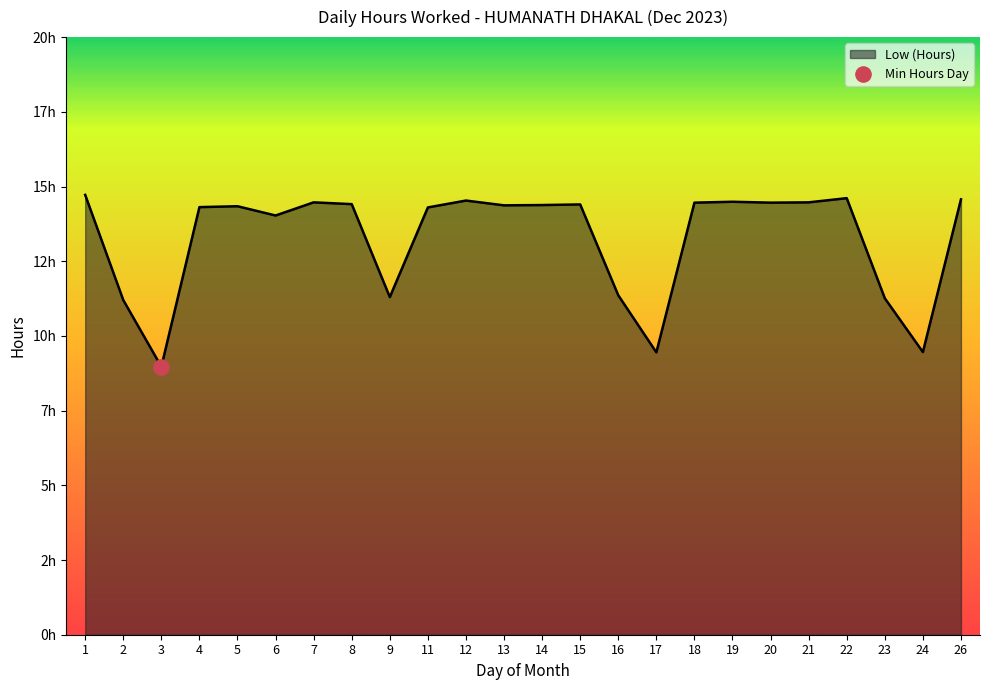

Approximately how many times larger is the value at 15 compared to 17?

1.5